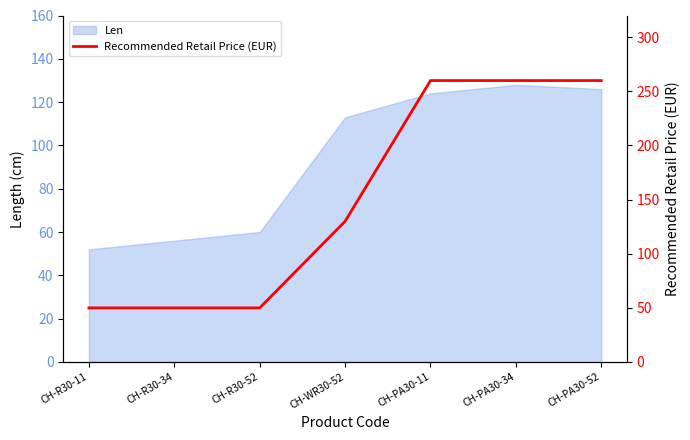

How many data points does each series have?

7